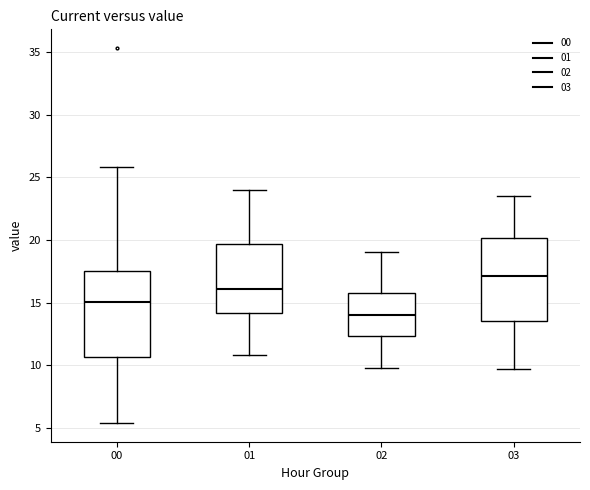

Reading left to right, transcribe this box plot: for each box, give where its median line is, the range the box spans, and where its two whiskers end, as read against the y-axis. The values are not printed on the chart, so give them approximately, as read against the axis.

00: median 15.0, box 10.5 to 17.5, whiskers 5.5 to 26.0
01: median 16.0, box 14.0 to 19.5, whiskers 11.0 to 24.0
02: median 14.0, box 12.5 to 16.0, whiskers 10.0 to 19.0
03: median 17.0, box 13.5 to 20.0, whiskers 9.5 to 23.5